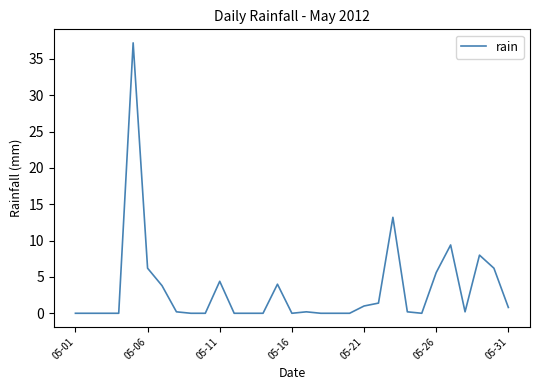

What is the difference between the maximum and minimum values?

37.2